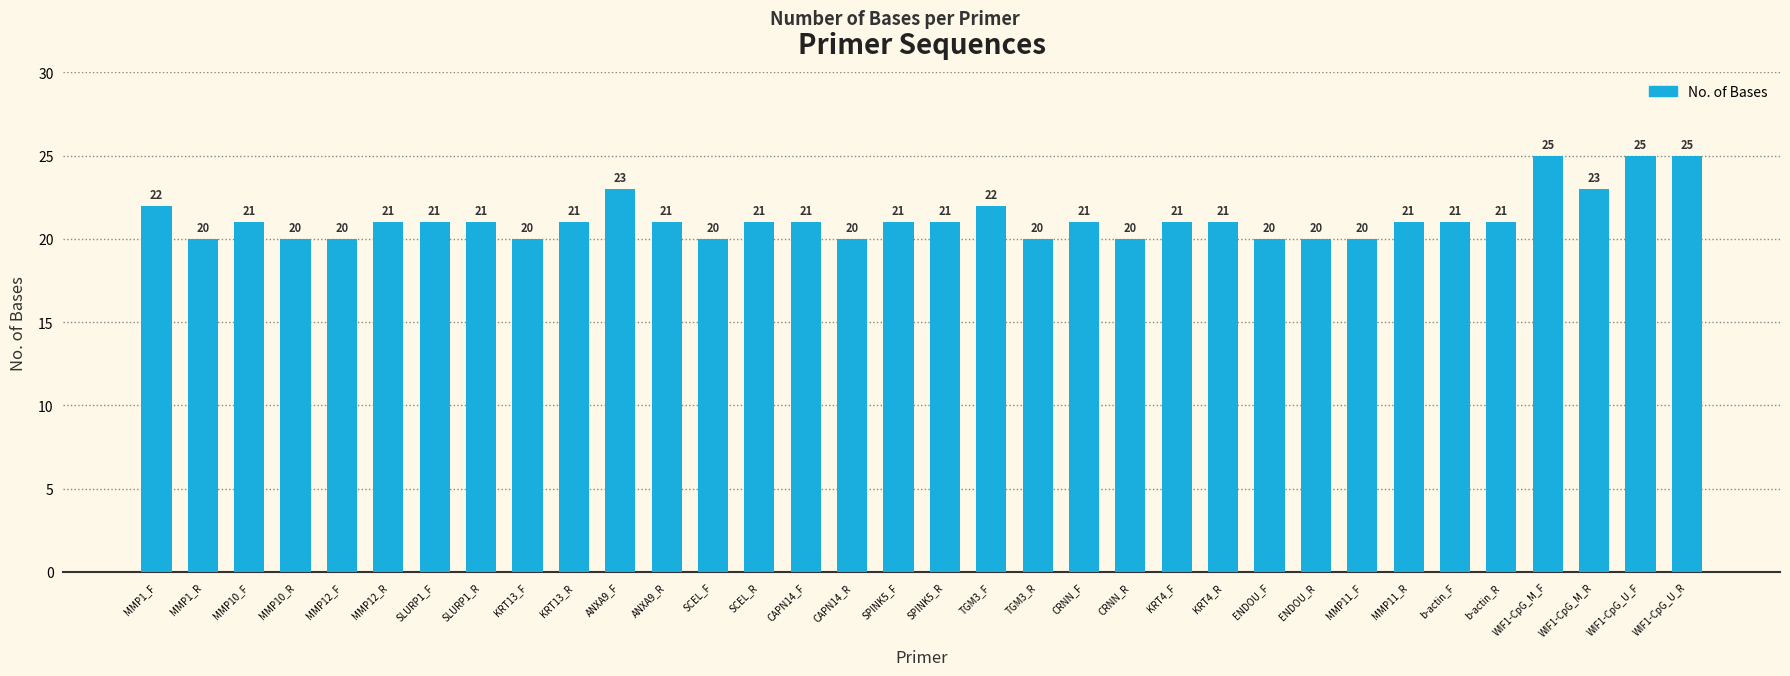

Reading left to right, extract all data points from this chart.

MMP1_F=22	MMP1_R=20	MMP10_F=21	MMP10_R=20	MMP12_F=20	MMP12_R=21	SLURP1_F=21	SLURP1_R=21	KRT13_F=20	KRT13_R=21	ANXA9_F=23	ANXA9_R=21	SCEL_F=20	SCEL_R=21	CAPN14_F=21	CAPN14_R=20	SPINK5_F=21	SPINK5_R=21	TGM3_F=22	TGM3_R=20	CRNN_F=21	CRNN_R=20	KRT4_F=21	KRT4_R=21	ENDOU_F=20	ENDOU_R=20	MMP11_F=20	MMP11_R=21	b-actin_F=21	b-actin_R=21	WIF1-CpG_M_F=25	WIF1-CpG_M_R=23	WIF1-CpG_U_F=25	WIF1-CpG_U_R=25